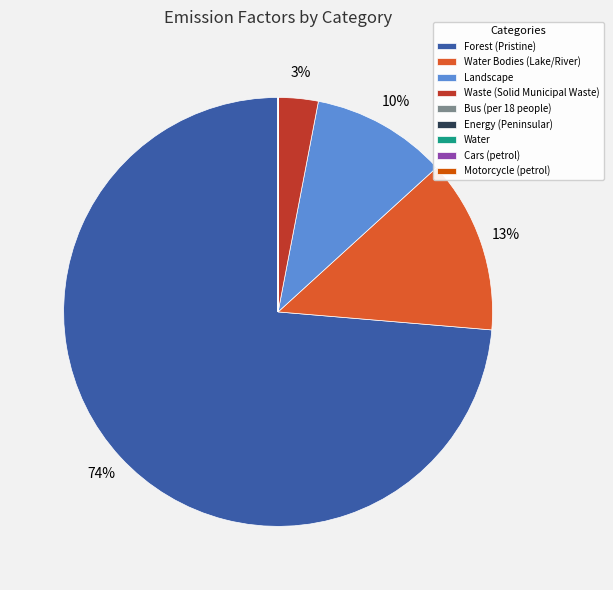

What is the largest slice in the pie chart?

Forest (Pristine)